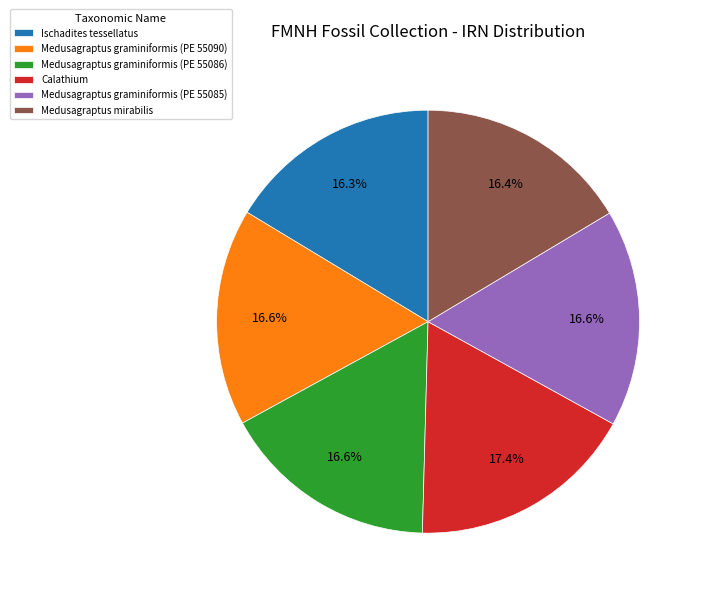

Does Ischadites tessellatus account for over 50% of the chart?

No